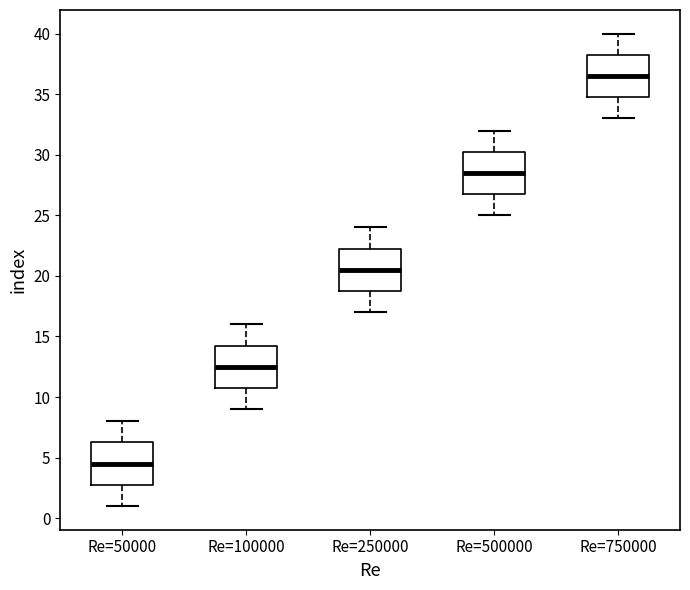

Which box's median line is the highest?

Re=750000